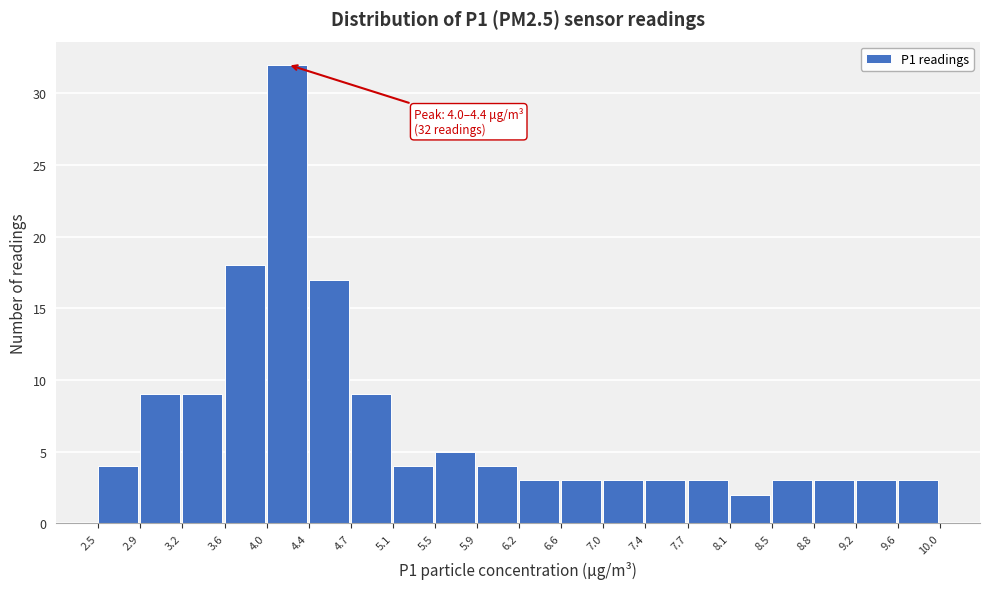

Which range on the x-axis has the tallest bar?

4.0 to 4.4